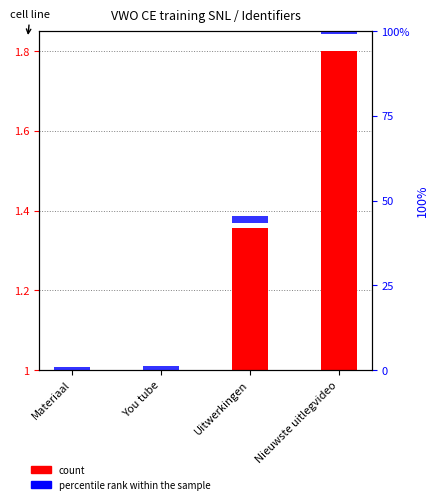

What is the difference between the maximum and minimum values in the Identifier series?

0.8